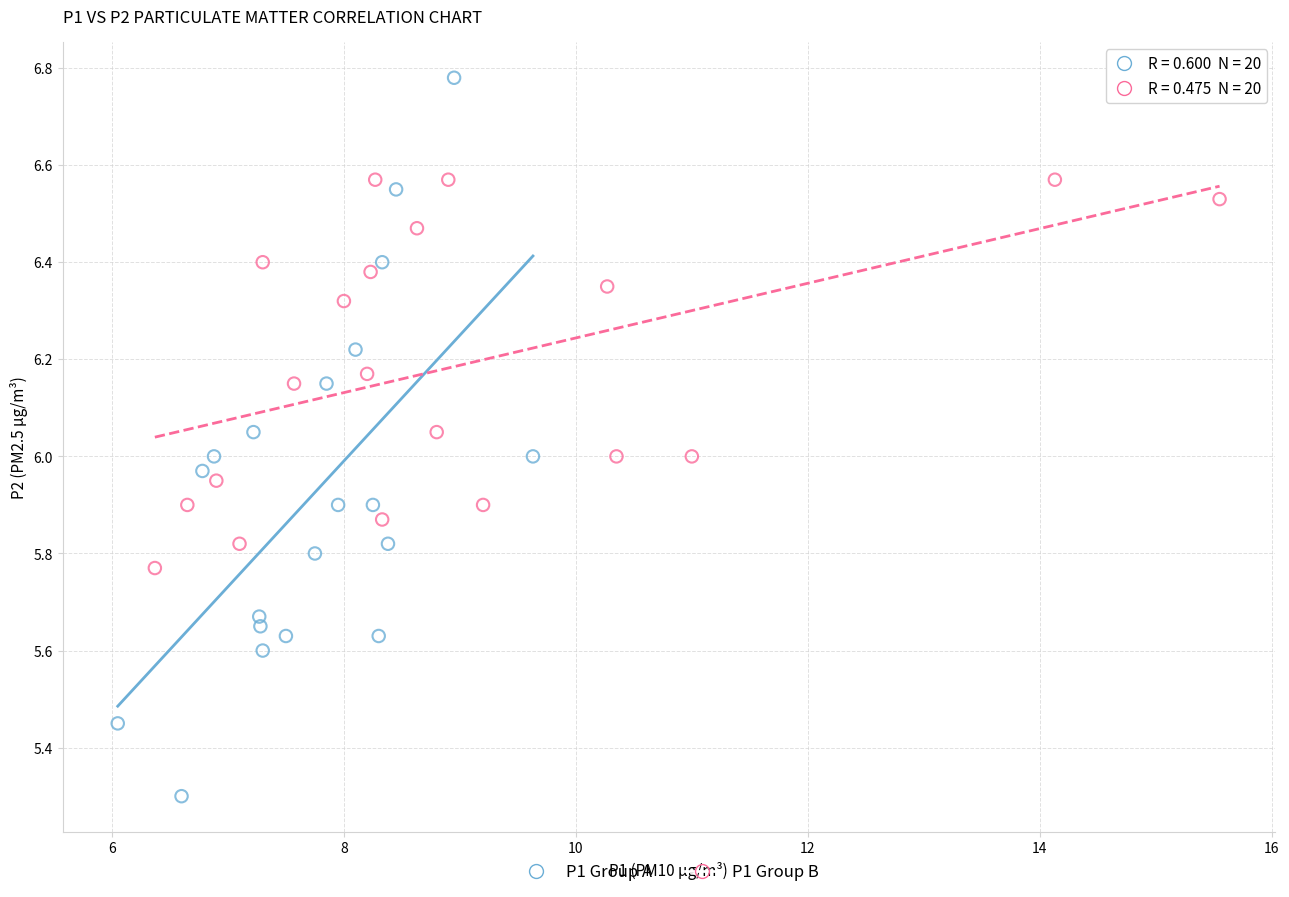

Which series contains the highest Y value?

P1 Group A